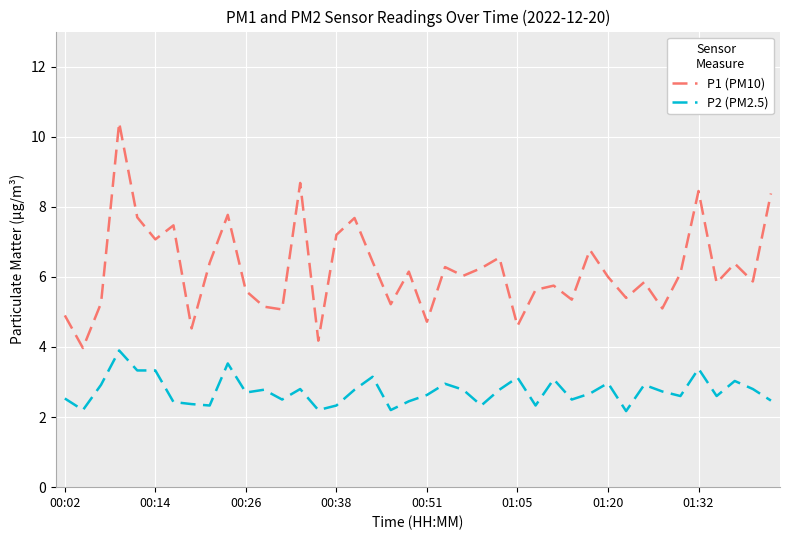

Which series has the widest spread of values?

P1 (PM10)